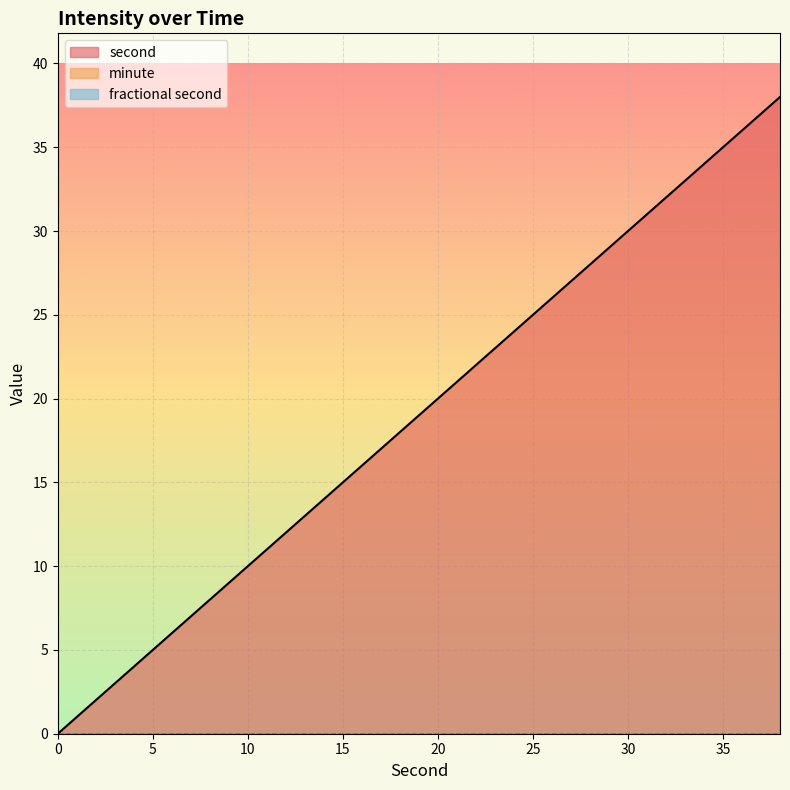

Is it true that minute equals 0 at 18?

True